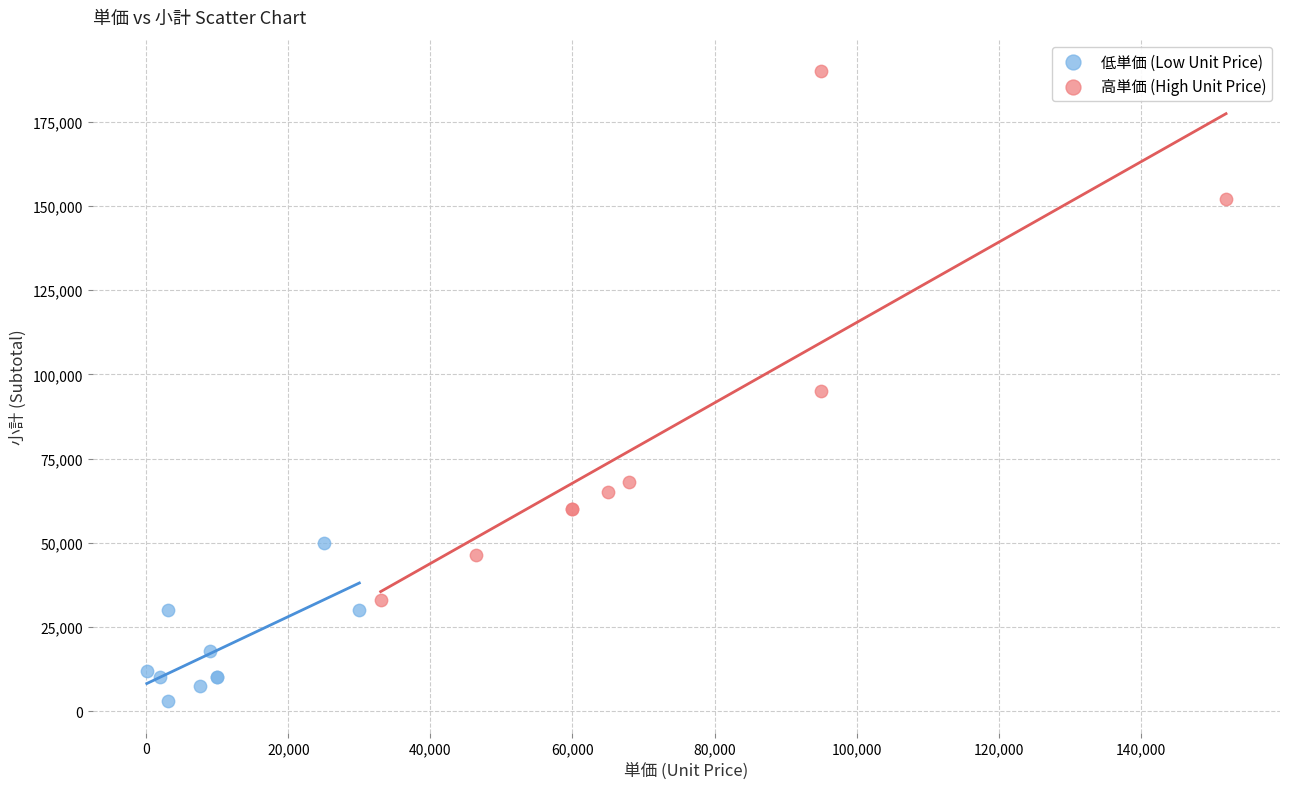

Which series contains the highest Y value?

高単価 (High Unit Price)